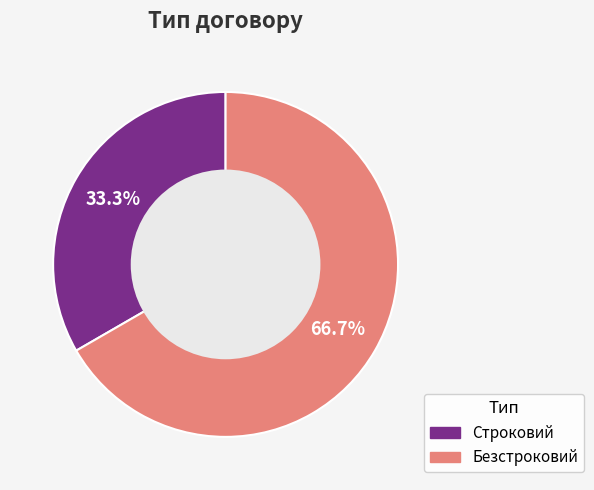

To the nearest percent, what is the difference between the Строковий and Безстроковий slice percentages?

33%